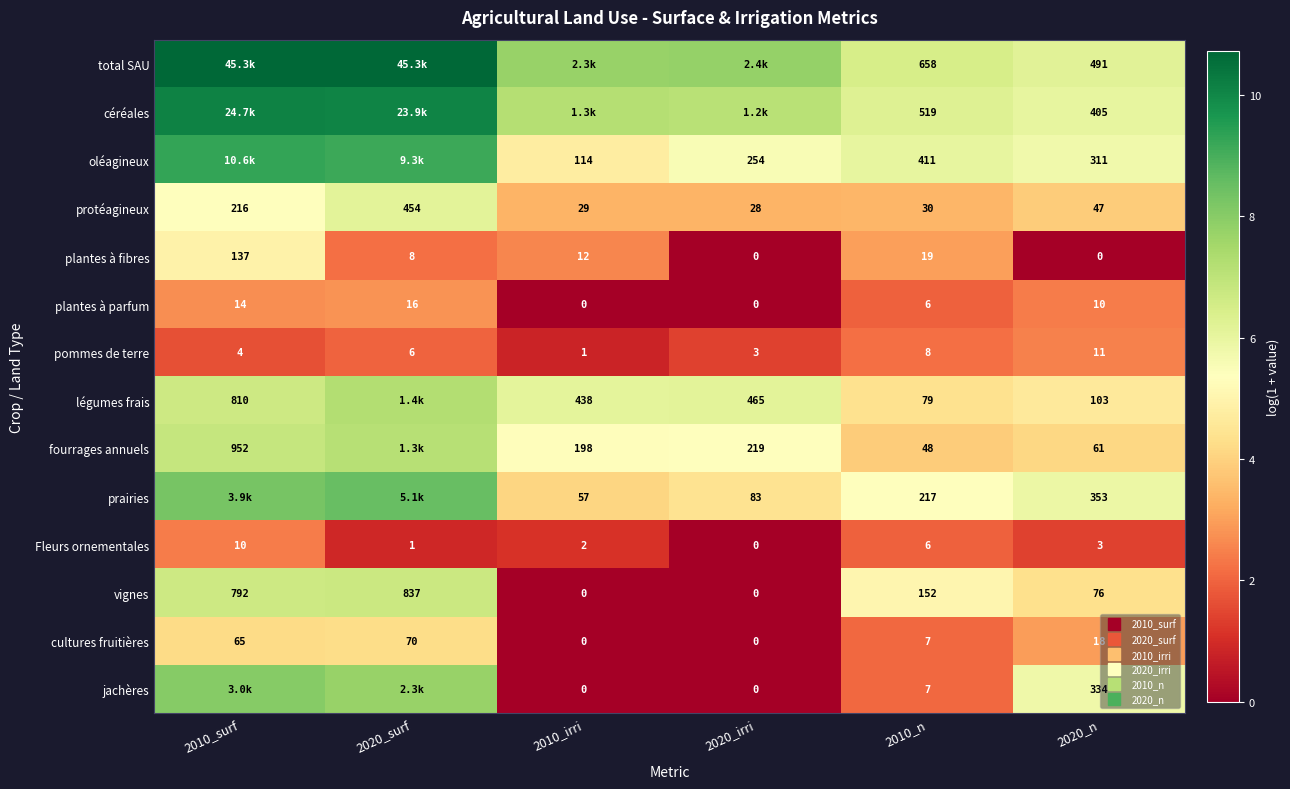

How many values in plantes à fibres are above zero?

4